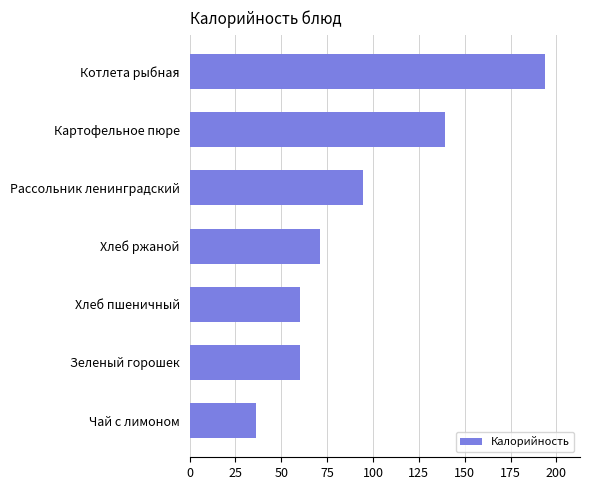

True or false: the data shows 139.5 at Картофельное пюре.

True